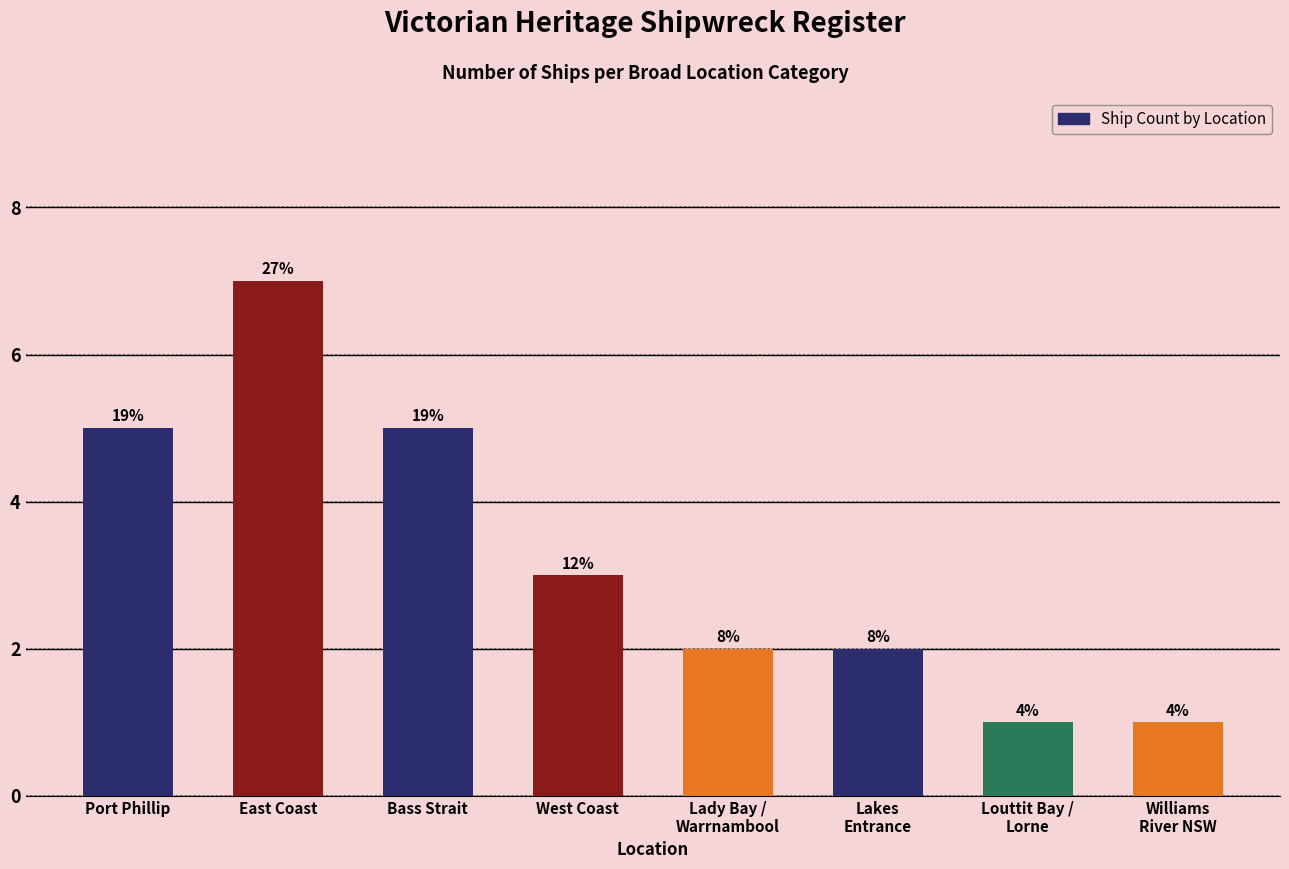

How many bars are there in total?

8